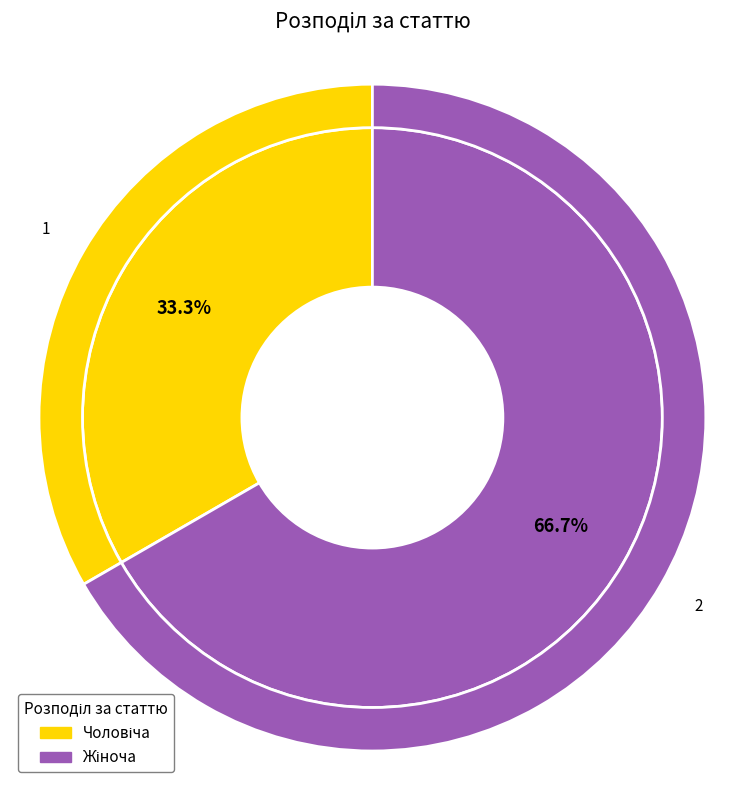

To the nearest percent, what is the combined percentage of Жіноча and Чоловіча?

100%